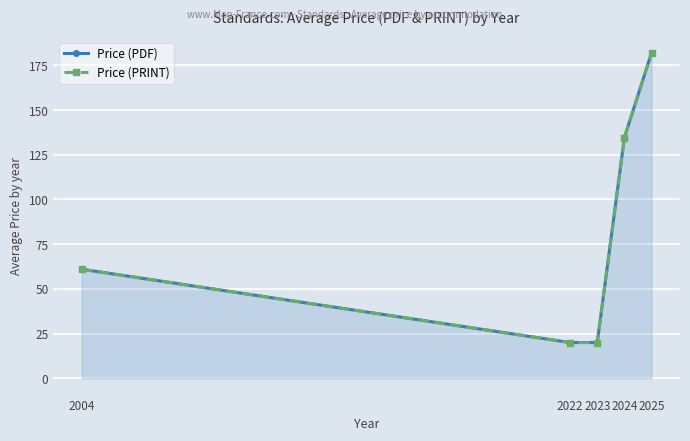

True or false: Price (PRINT) and Price (PDF) intersect in this chart.

False